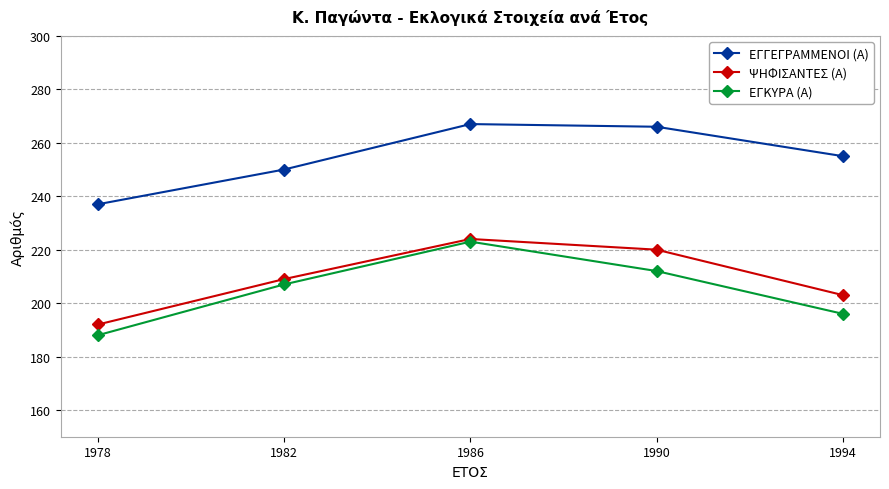

What are all the series names shown in the legend?

ΕΓΓΕΓΡΑΜΜΕΝΟΙ (Α), ΨΗΦΙΣΑΝΤΕΣ (Α), ΕΓΚΥΡΑ (Α)